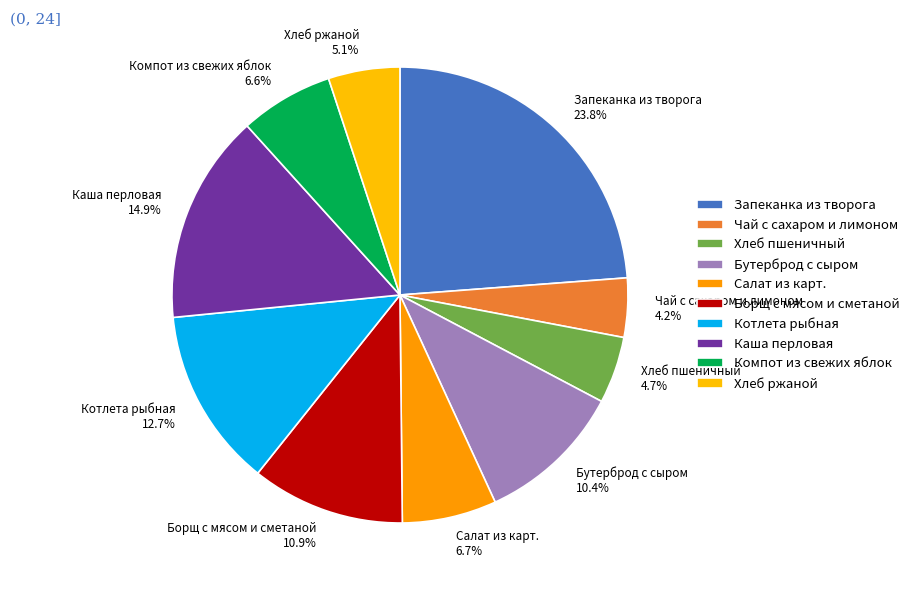

Is it true that Запеканка из творога is 24% of the pie?

True